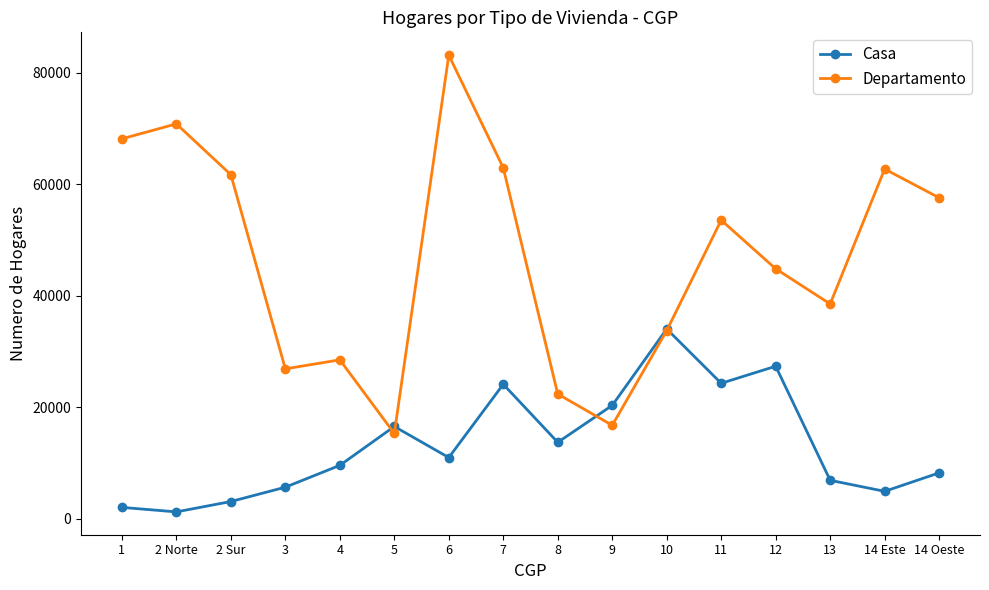

List the series in order of their overall mean, highest first.

Departamento, Casa